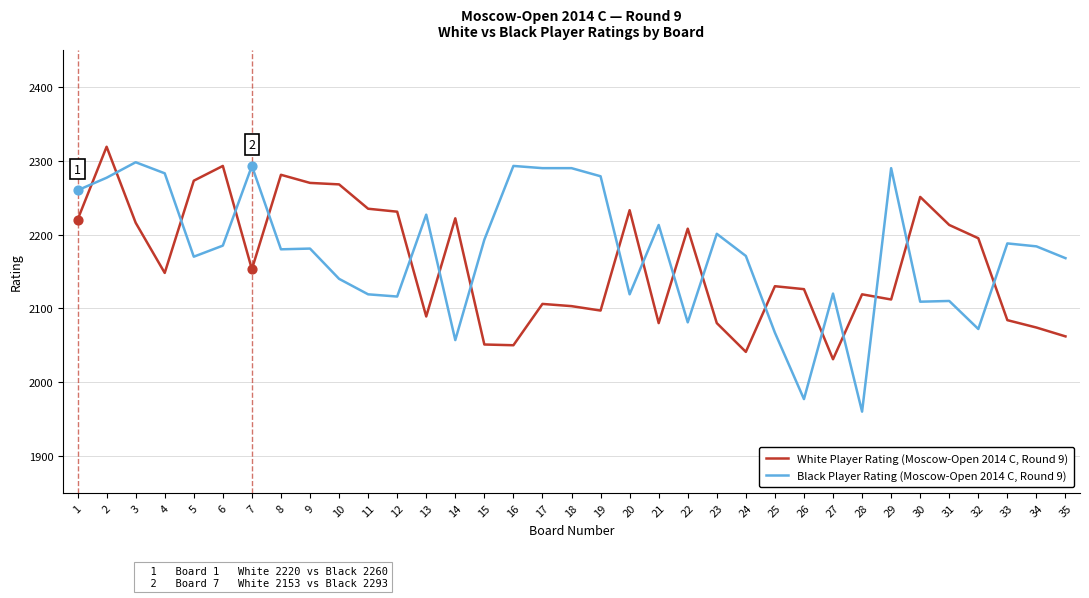

What is the total value across all series at 6?

4478